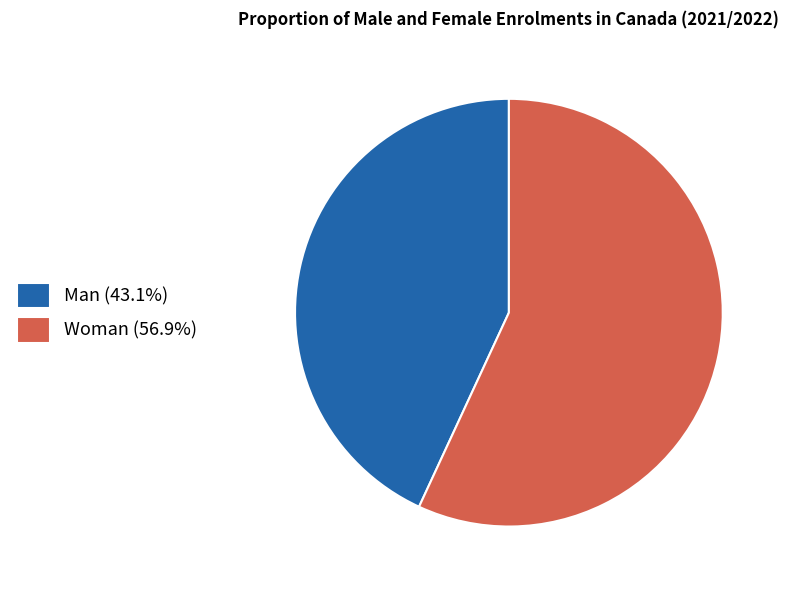

What is the smallest slice in the pie chart?

Man